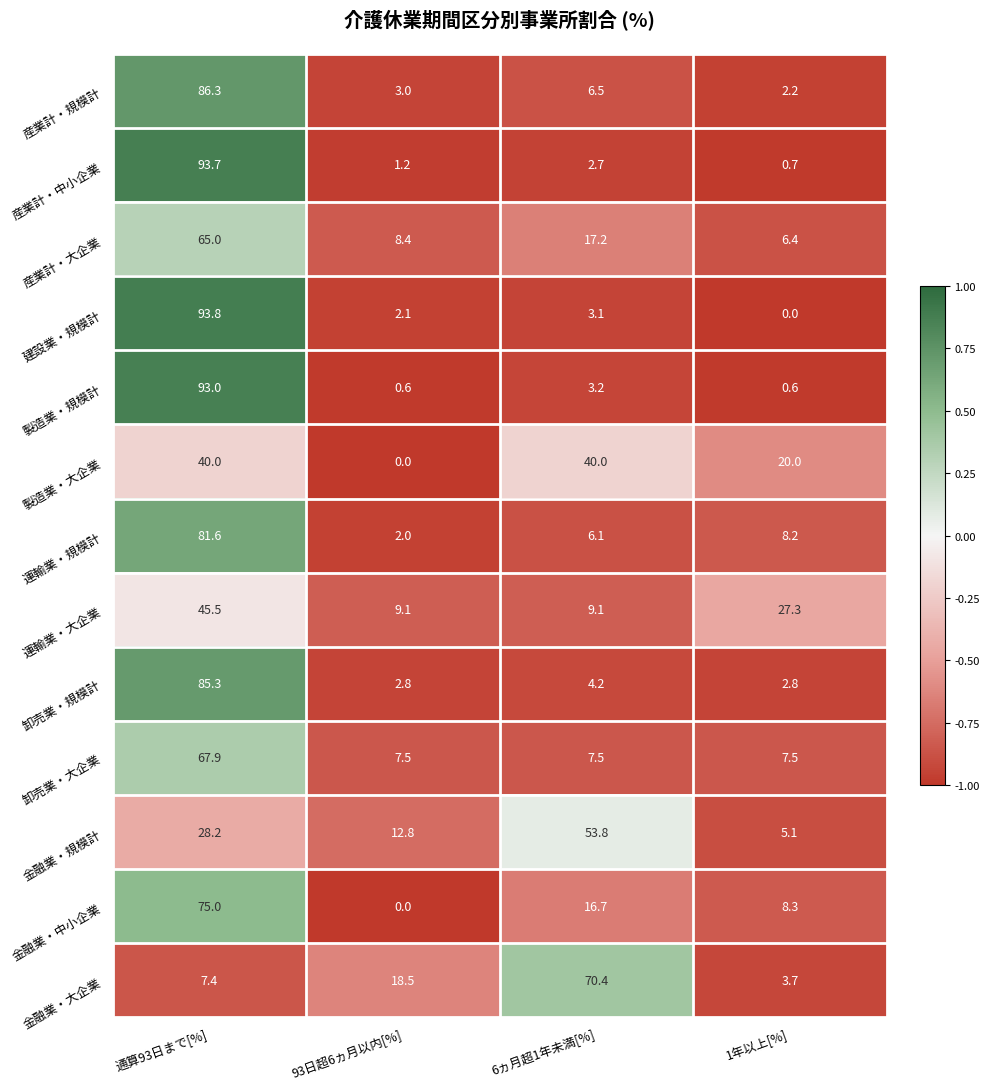

What is the difference between the maximum and minimum values in the 産業計・中小企業 series?

93.0